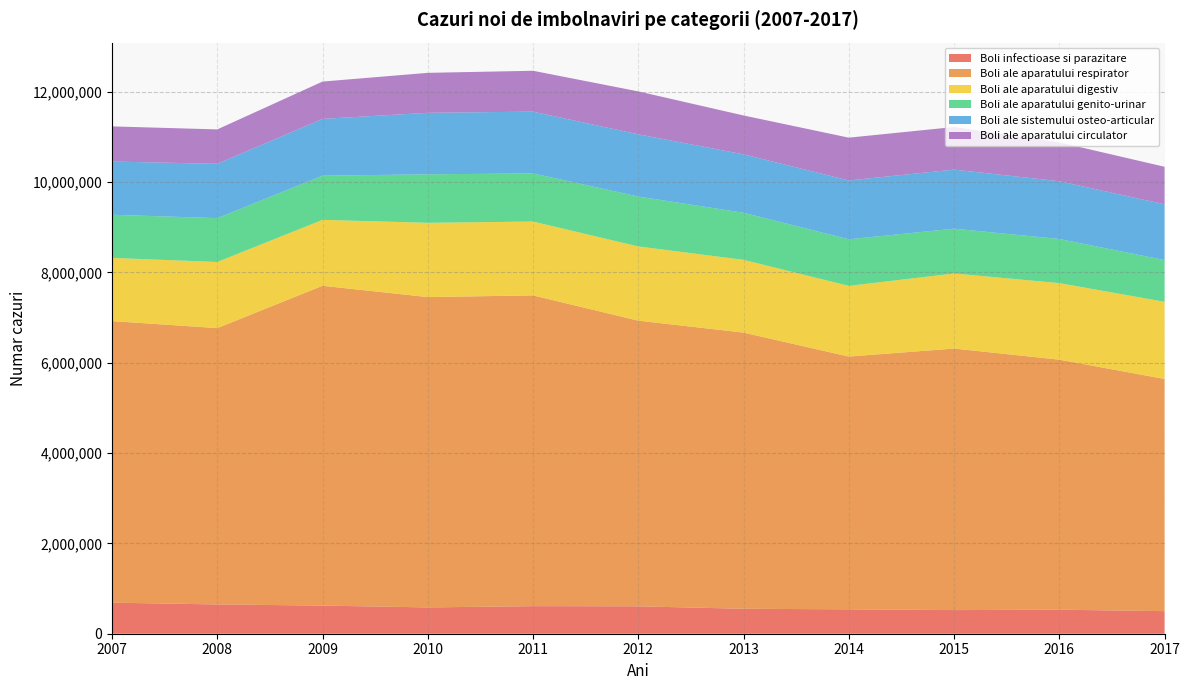

Reading left to right, transcribe all the data shown in this chart.

Boli infectioase si parazitare: 687759	648259	622712	582366	610639	606959	552268	540632	523385	531803	500025
Boli ale aparatului respirator: 6233709	6117987	7080652	6870819	6879799	6324157	6114508	5595562	5790105	5535843	5140550
Boli ale aparatului digestiv: 1399424	1463919	1459567	1644353	1635084	1643380	1610523	1564882	1662237	1694876	1708186
Boli ale aparatului genito-urinar: 954731	970484	977652	1073476	1065589	1104547	1042669	1031427	991777	976746	923857
Boli ale sistemului osteo-articular: 1178470	1203218	1257224	1361864	1367563	1377755	1293276	1302469	1307914	1278468	1235137
Boli ale aparatului circulator: 777921	761473	826705	884666	904882	950133	860525	947557	942760	861540	830202